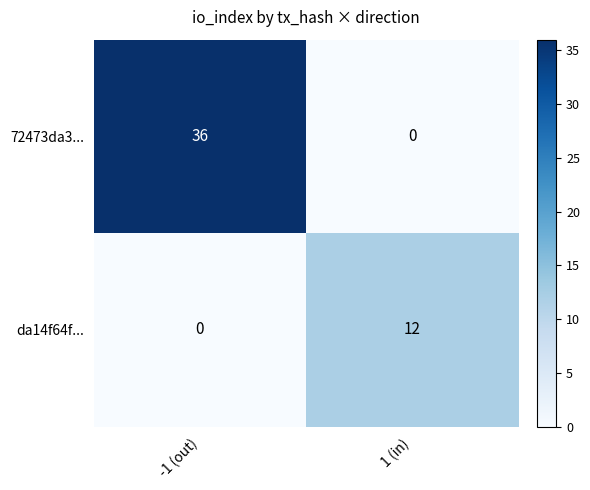

Is it true that da14f64f... equals 7 at 1 (in)?

False